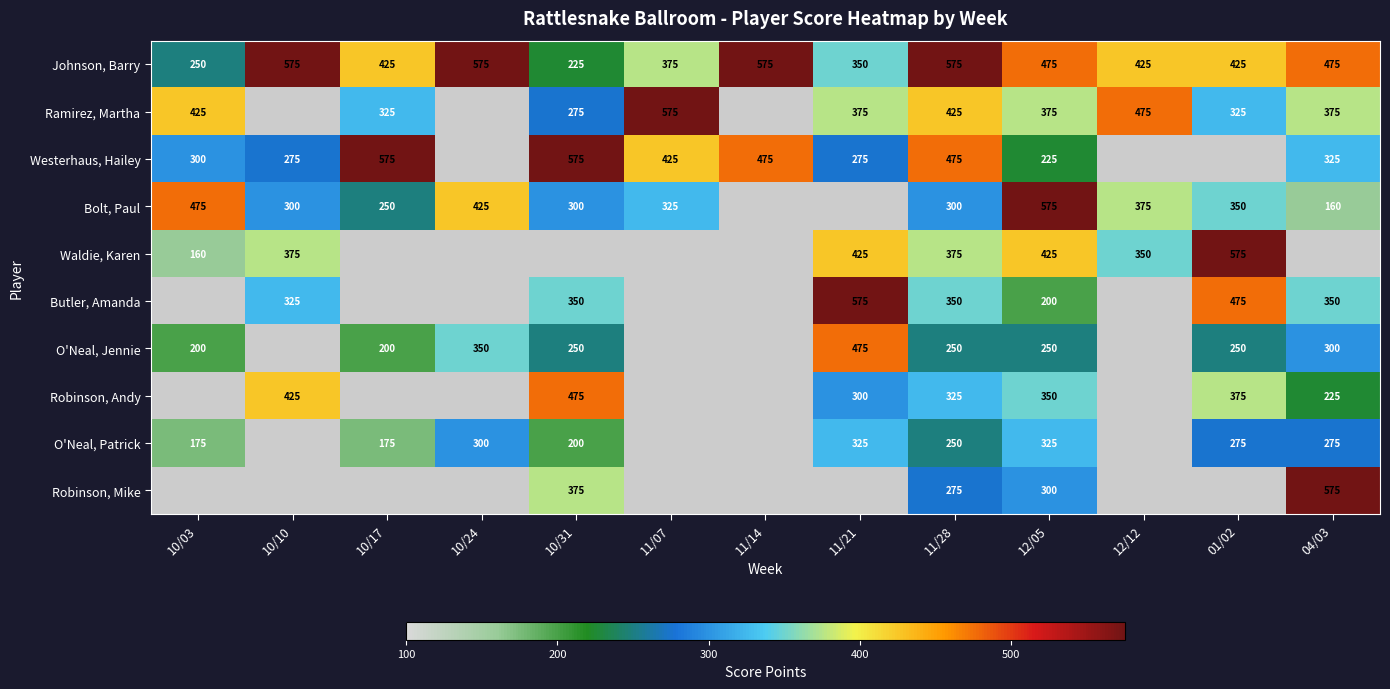

The O'Neal, Patrick series shows 205.9 at 10/24. True or false?

False